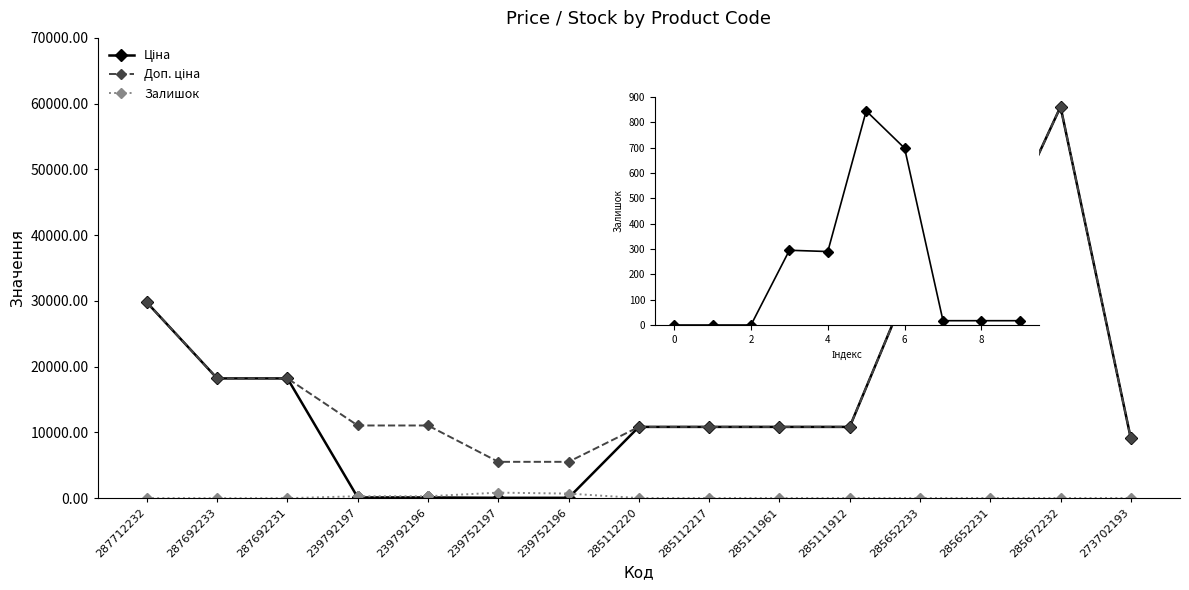

Where does the Ціна series first go above 10840?

287712232